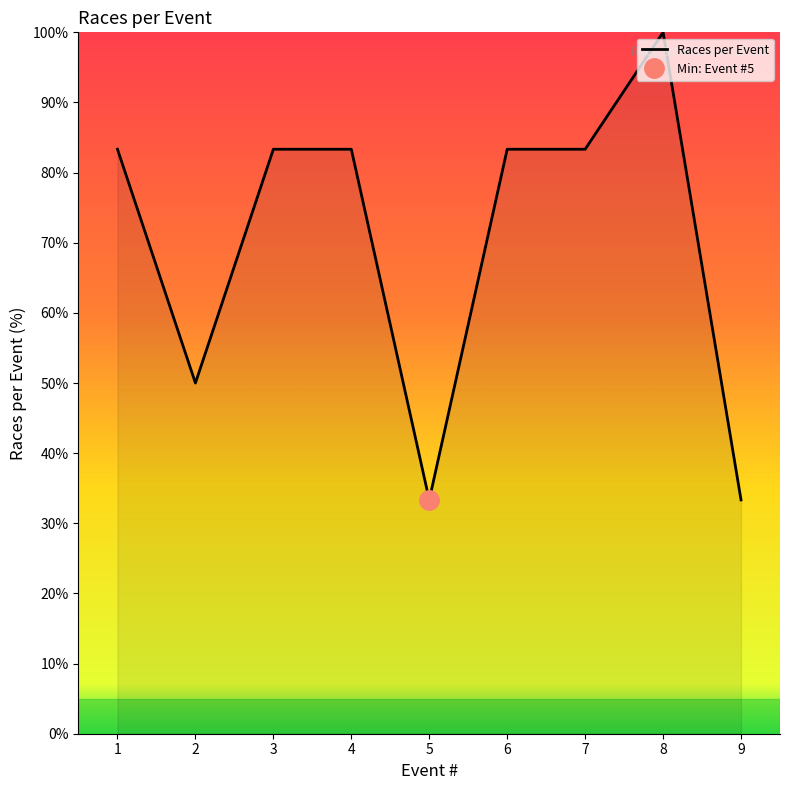

What is the sum of all values?

633.3